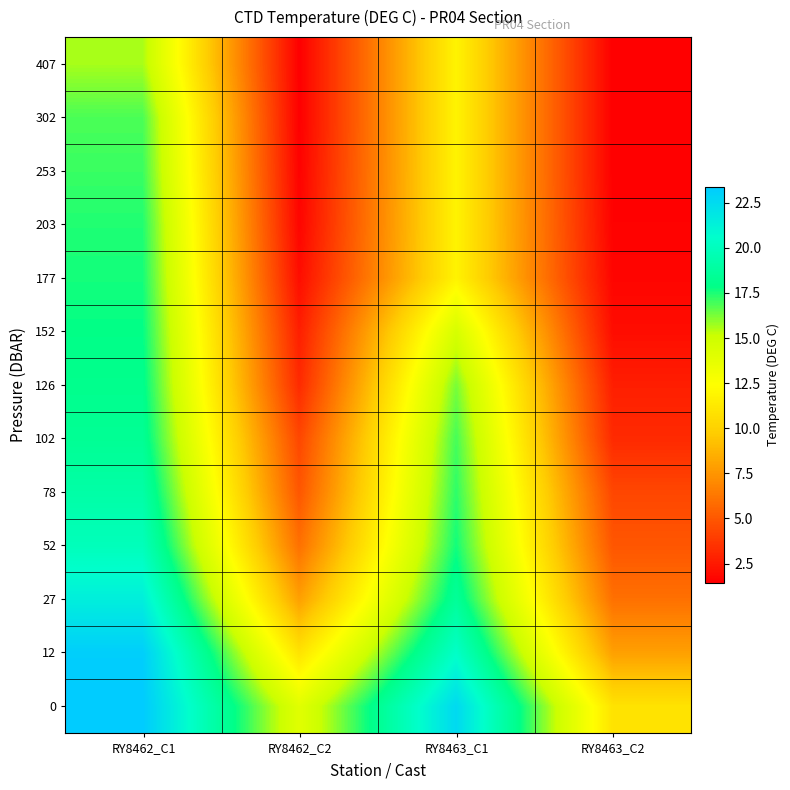

At how many categories does at least one series exceed 13?

3